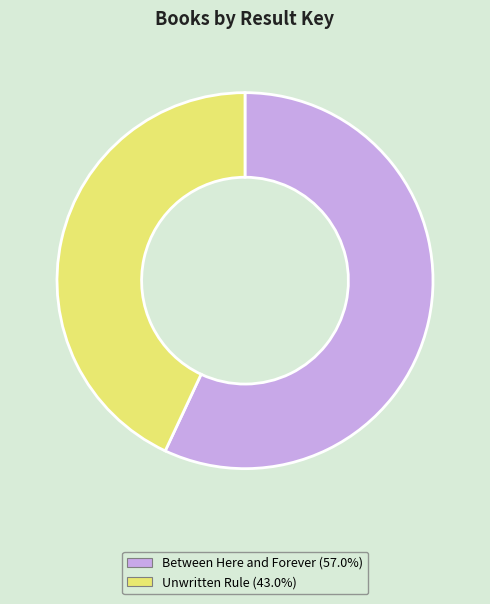

Combined, do Between Here and Forever and Unwritten Rule account for over 50%?

Yes